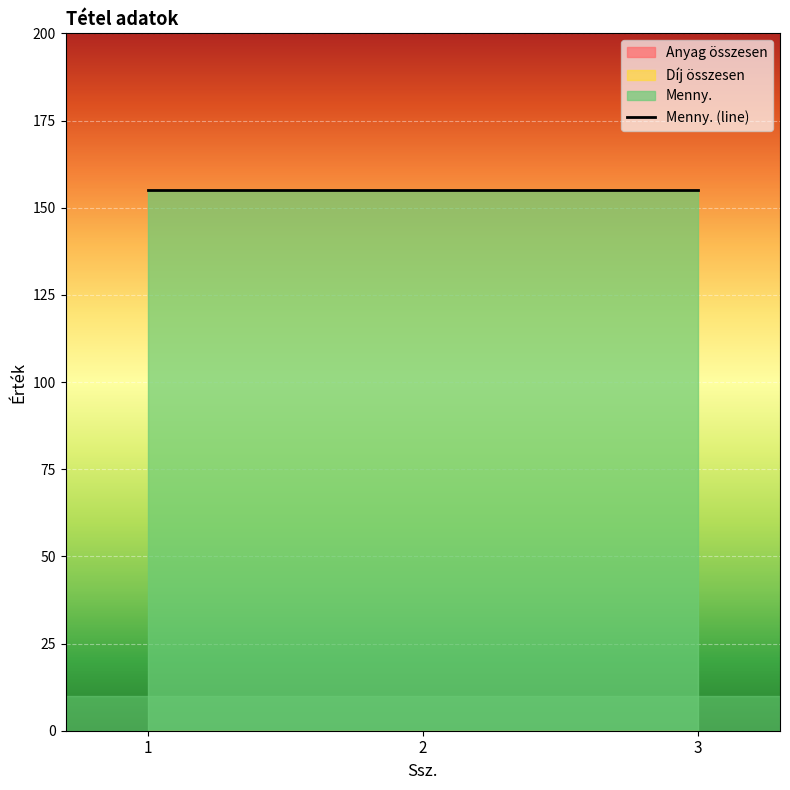

Reading left to right, extract all data points from this chart.

Anyag összesen: 0	0	0
Díj összesen: 0	0	0
Menny.: 155	155	155